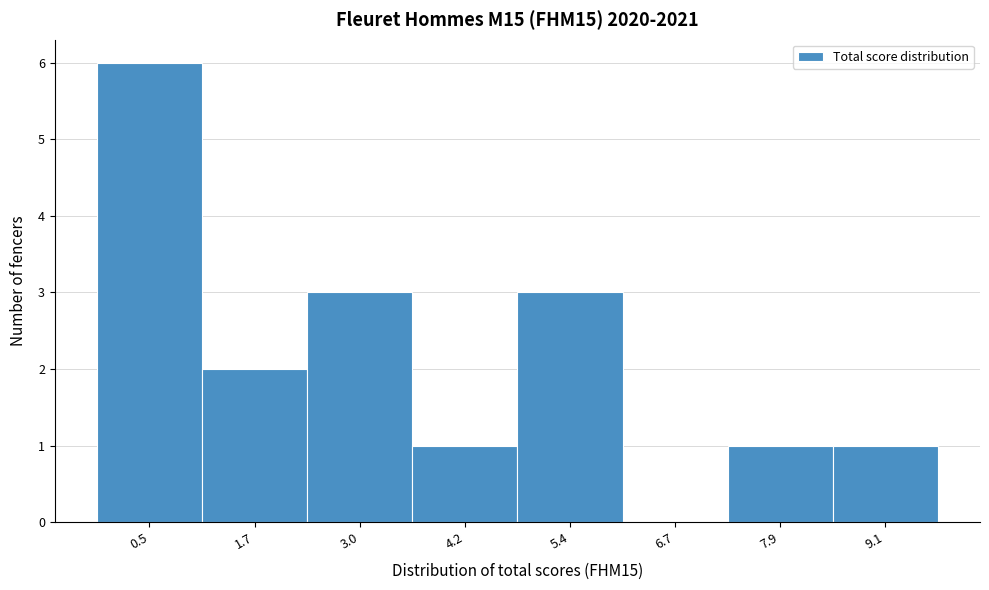

Reading left to right, what are all the values shown in this chart?

0.5=6	1.7=2	3.0=3	4.2=1	5.4=3	6.7=0	7.9=1	9.1=1